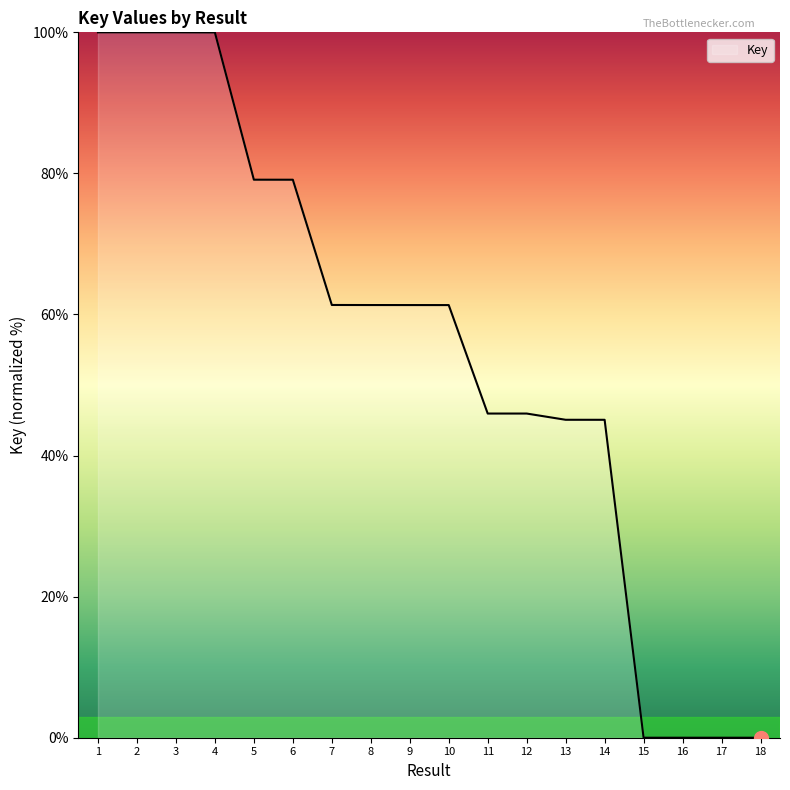

Where does the data first go above 61?

1